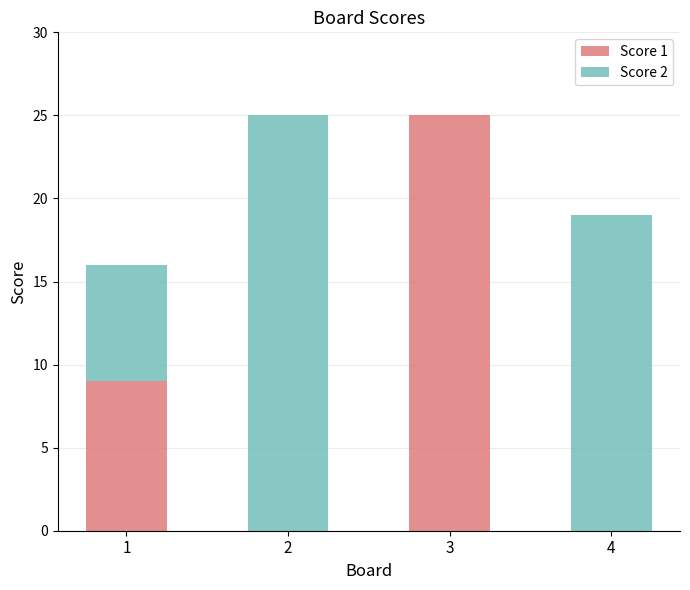

Count the Score 1 values in the range 0 to 25.

4